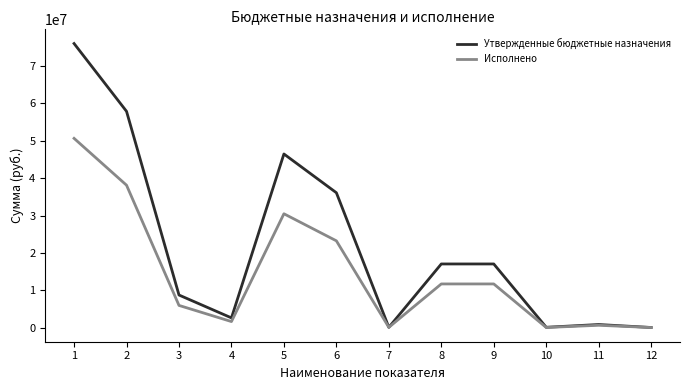

What is the difference between the Исполнено values at 2 and 5?

7639025.9